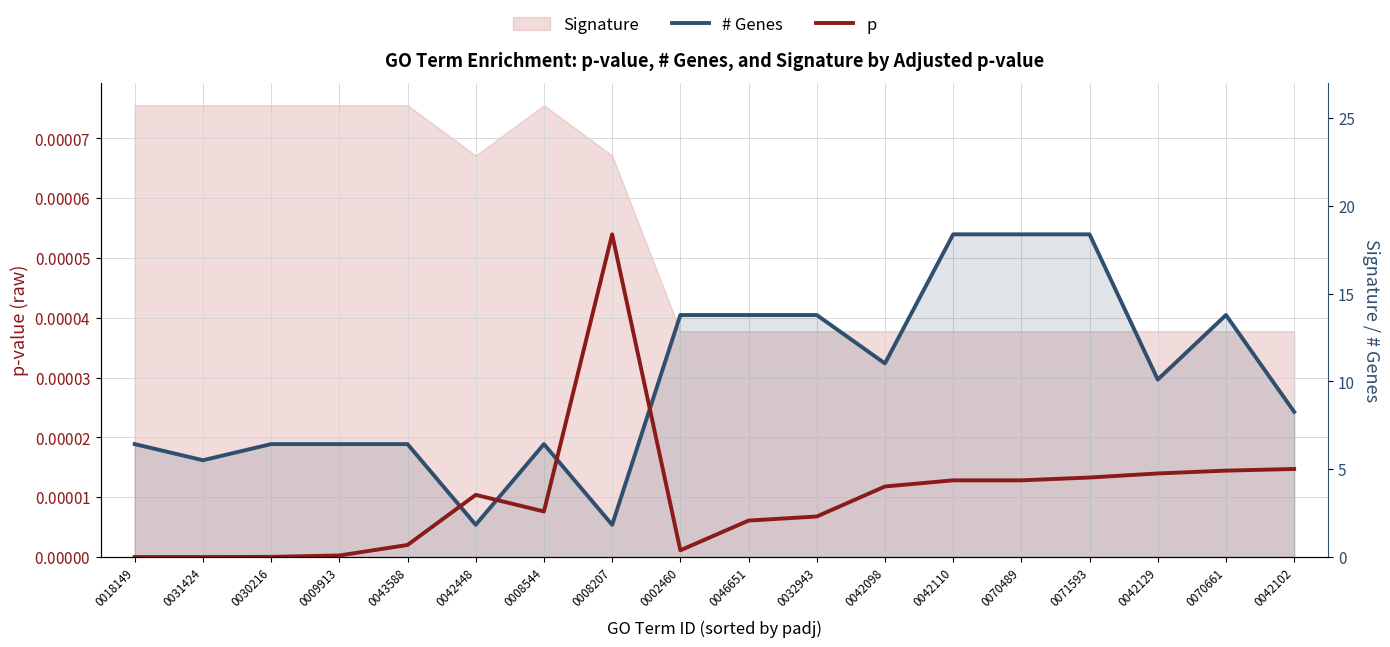

Does the chart display data point markers on the line(s)?

No